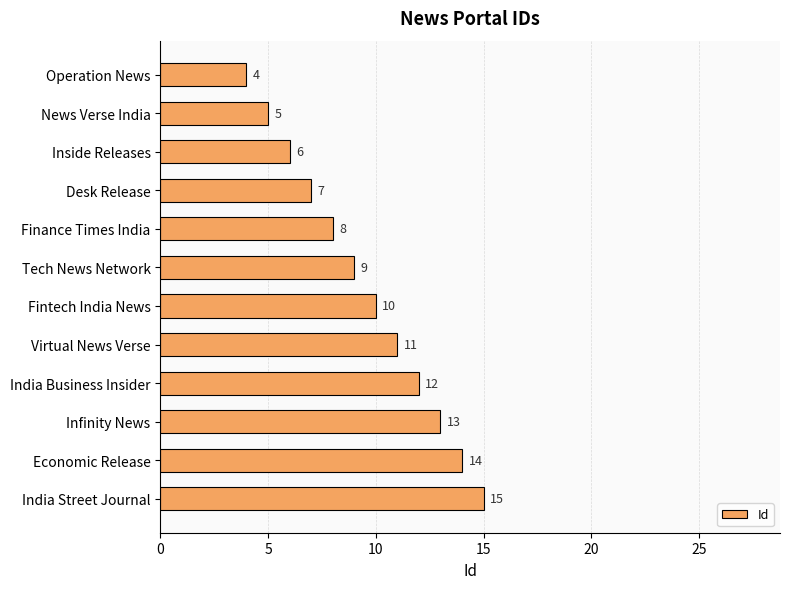

Reading top to bottom, extract all data points from this chart.

Operation News=4	News Verse India=5	Inside Releases=6	Desk Release=7	Finance Times India=8	Tech News Network=9	Fintech India News=10	Virtual News Verse=11	India Business Insider=12	Infinity News=13	Economic Release=14	India Street Journal=15